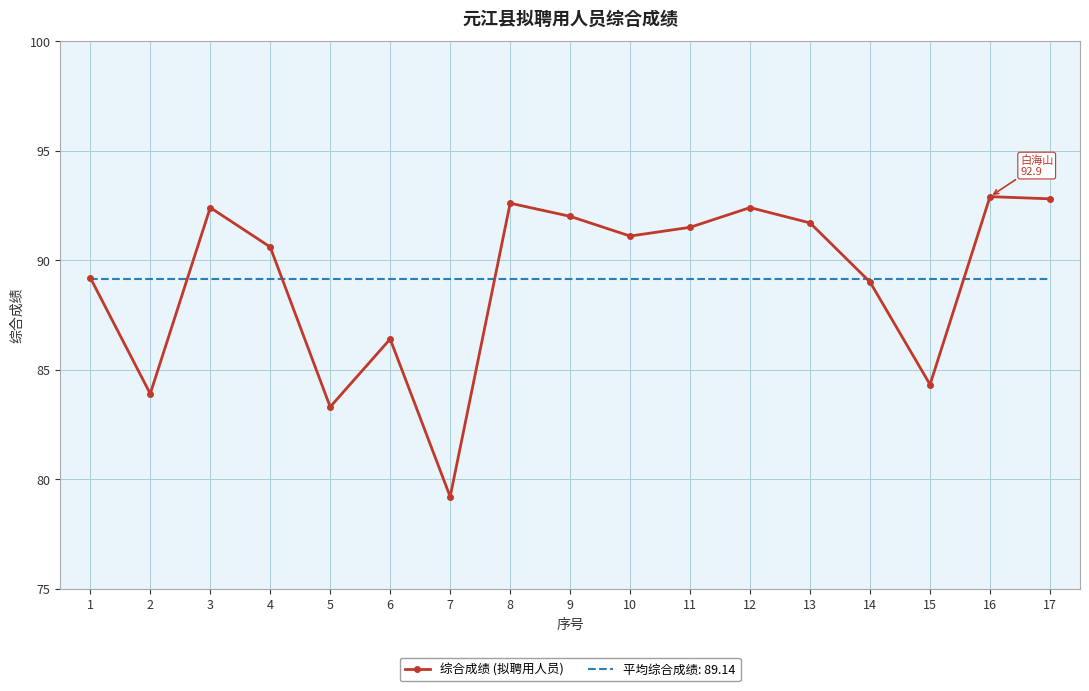

What is the smallest value displayed?

79.2